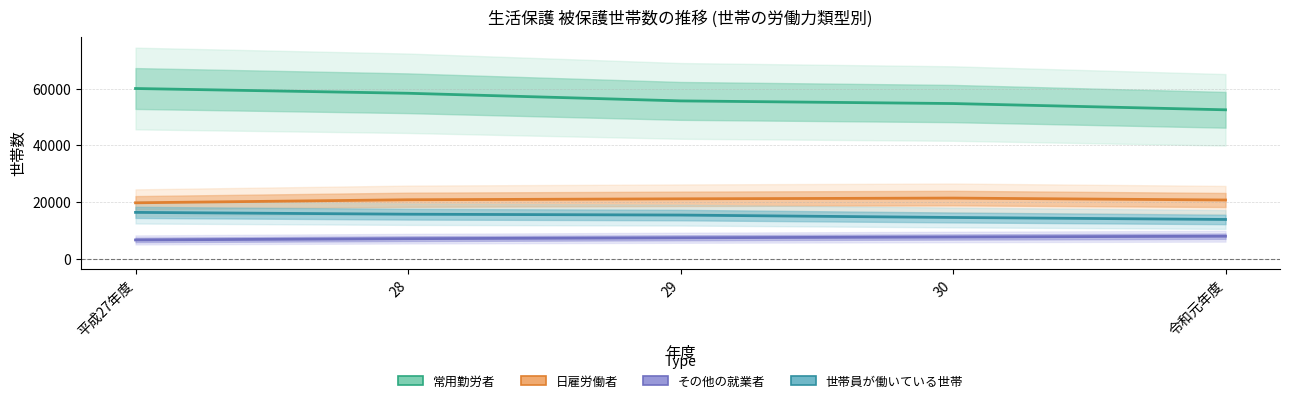

What is the label of the 1st point from the left?

平成27年度